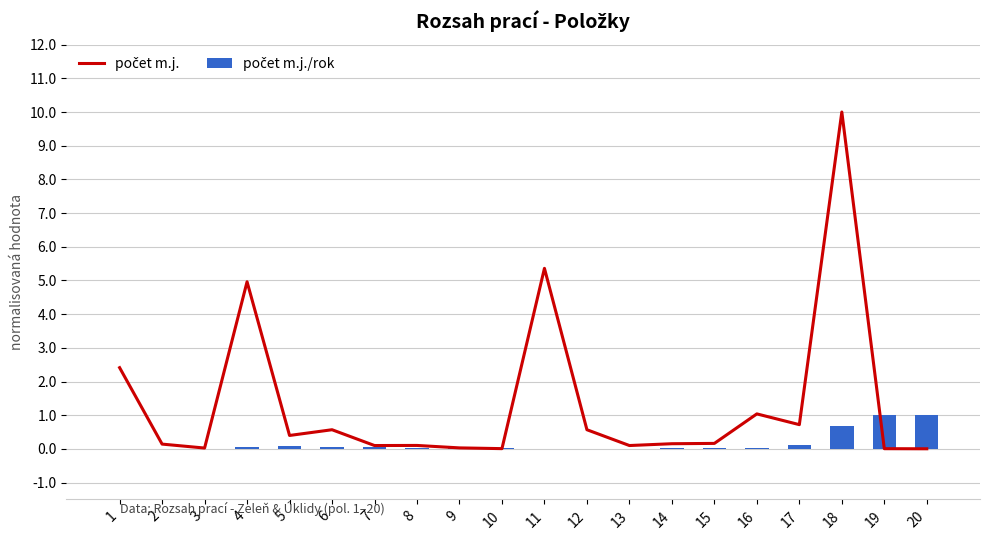

The počet m.j. series shows 0.7 at 17. True or false?

True